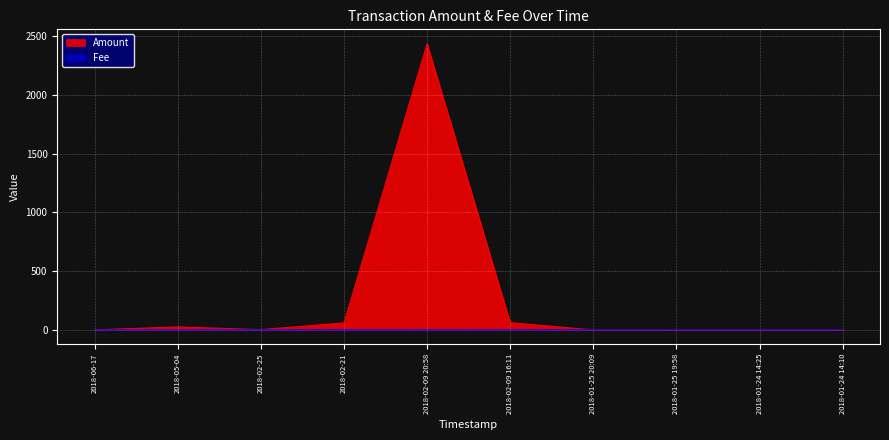

Where is Fee nearest to the value 0?

2018-06-17